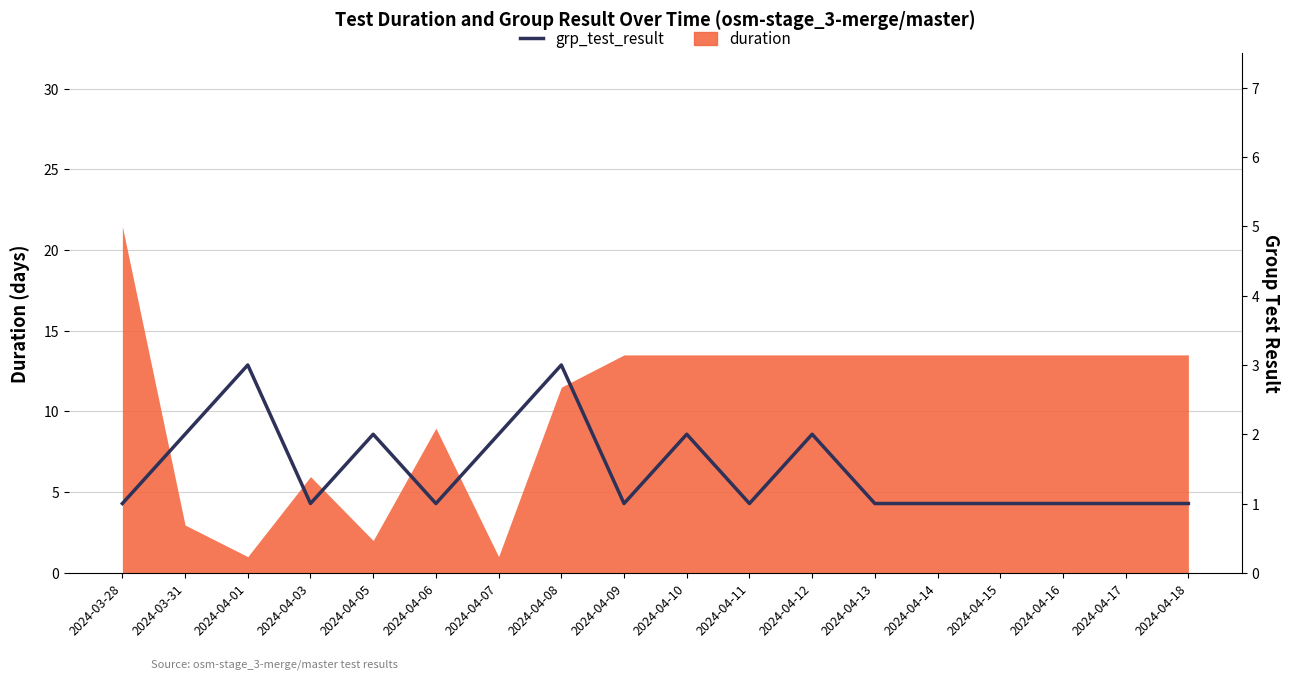

How many points are higher than both their immediate neighbors (excluding endpoints)?

5